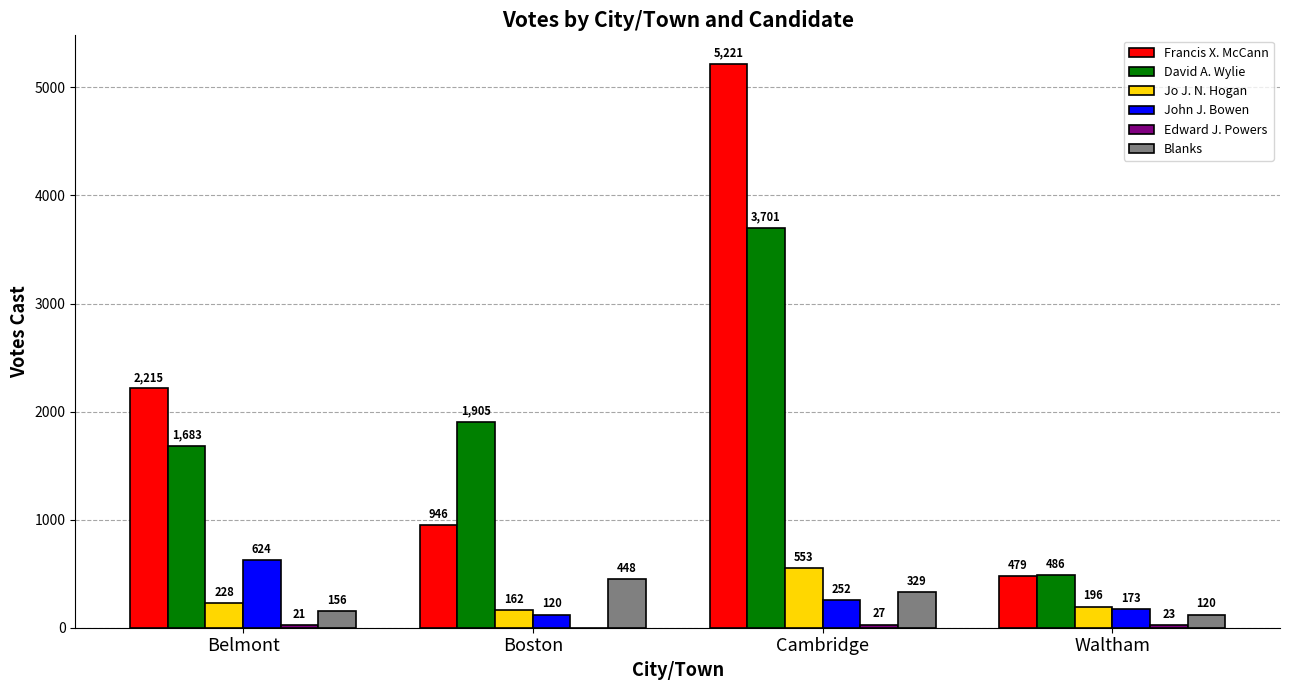

Which series changed the most between Boston and Cambridge?

Francis X. McCann